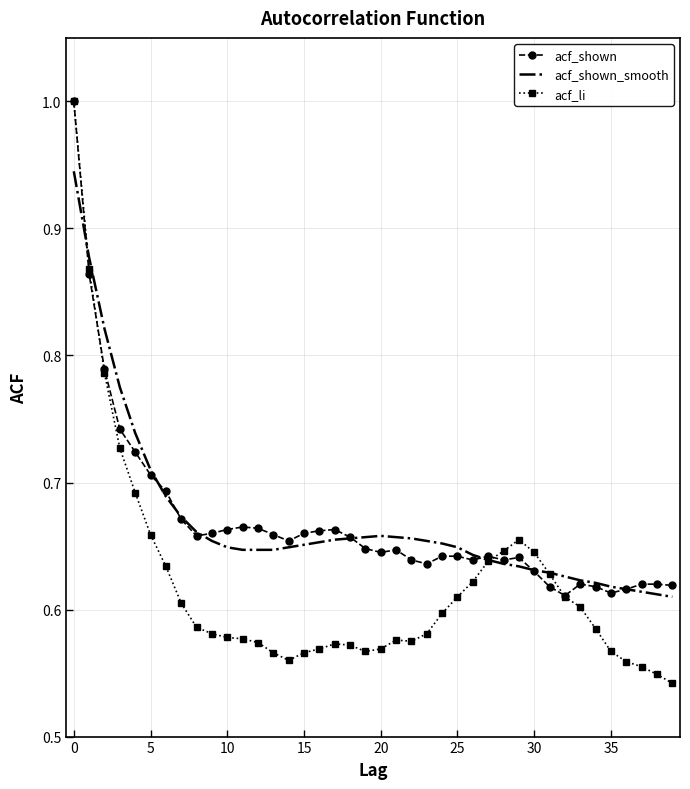

True or false: acf_shown and acf_li intersect in this chart.

True